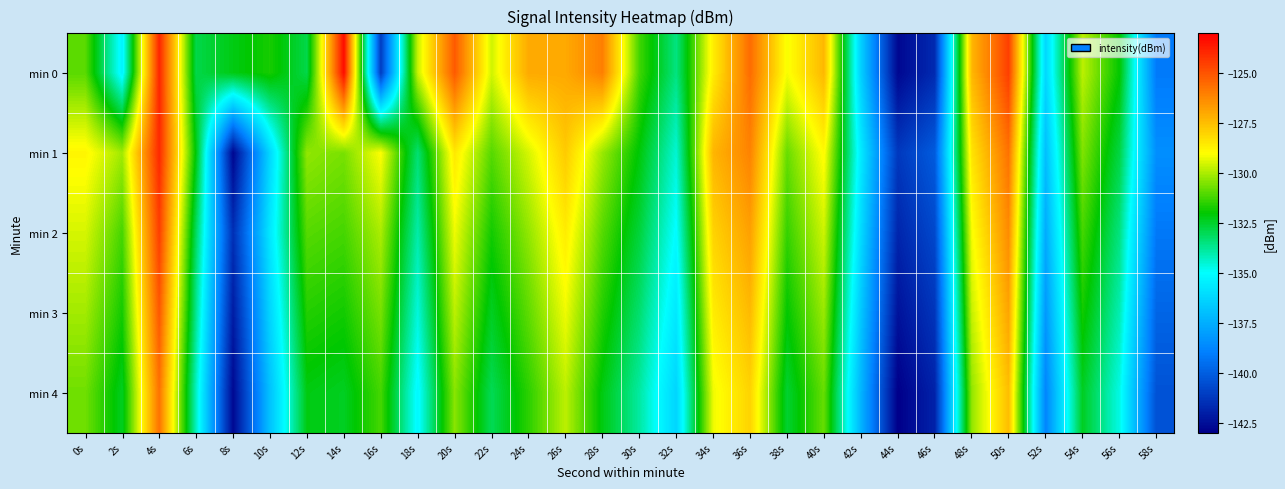

What is the difference between the highest and lowest values at 32s?

2.8